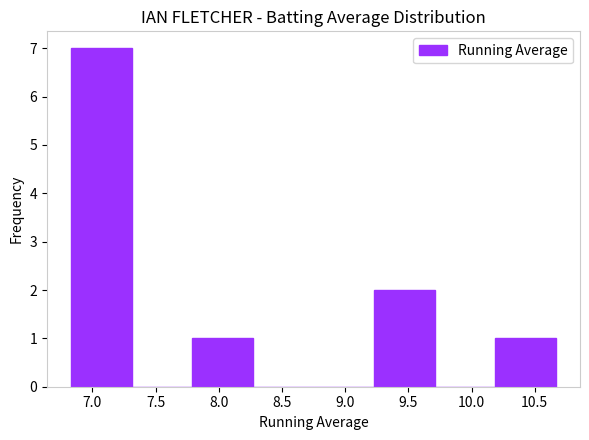

Reading left to right, transcribe this chart: for each bar, give the range it covers on the x-axis and its height. Neither the bar edges nor the heights are printed on the chart, so give them approximately, as read against the axes.

6.85 to 7.30: 7
7.30 to 7.80: 0
7.80 to 8.25: 1
8.25 to 8.75: 0
8.75 to 9.25: 0
9.25 to 9.70: 2
9.70 to 10.20: 0
10.20 to 10.65: 1